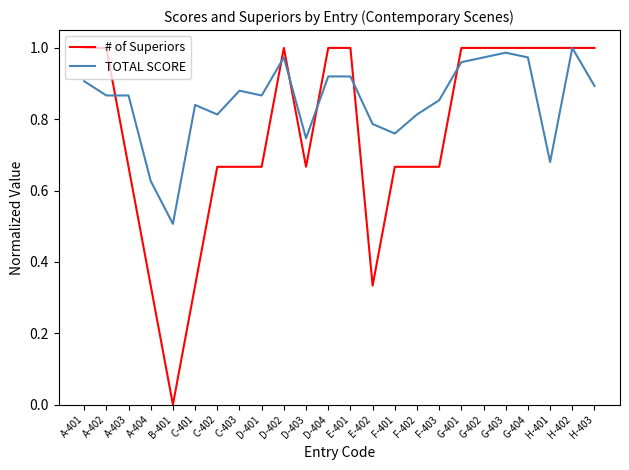

Which series has the largest range (max minus min)?

# of Superiors